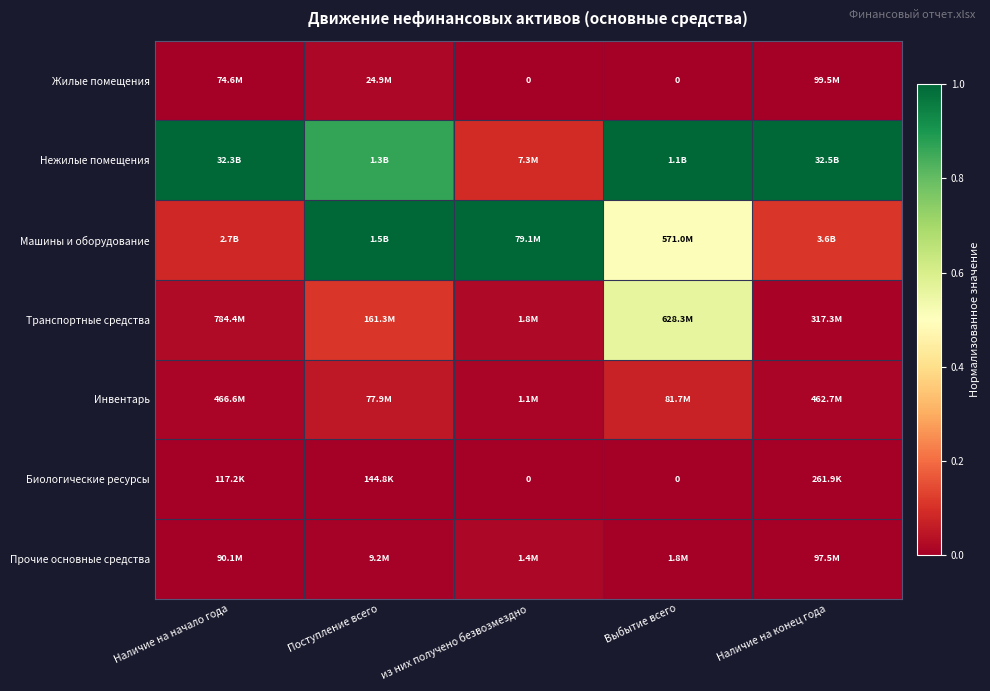

Which category has the lowest value across all series?

из них получено безвозмездно